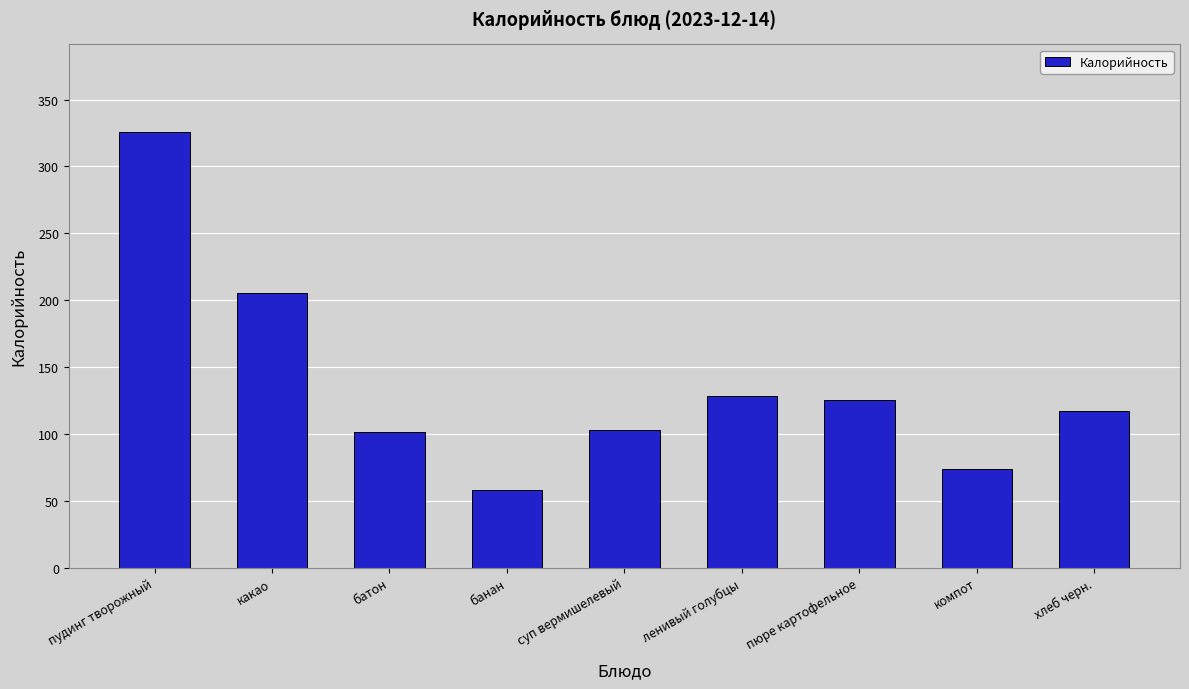

Reading left to right, transcribe all the data shown in this chart.

пудинг творожный=326	какао=205	батон=101	банан=58	суп вермишелевый=103	ленивый голубцы=128	пюре картофельное=125	компот=74	хлеб черн.=117